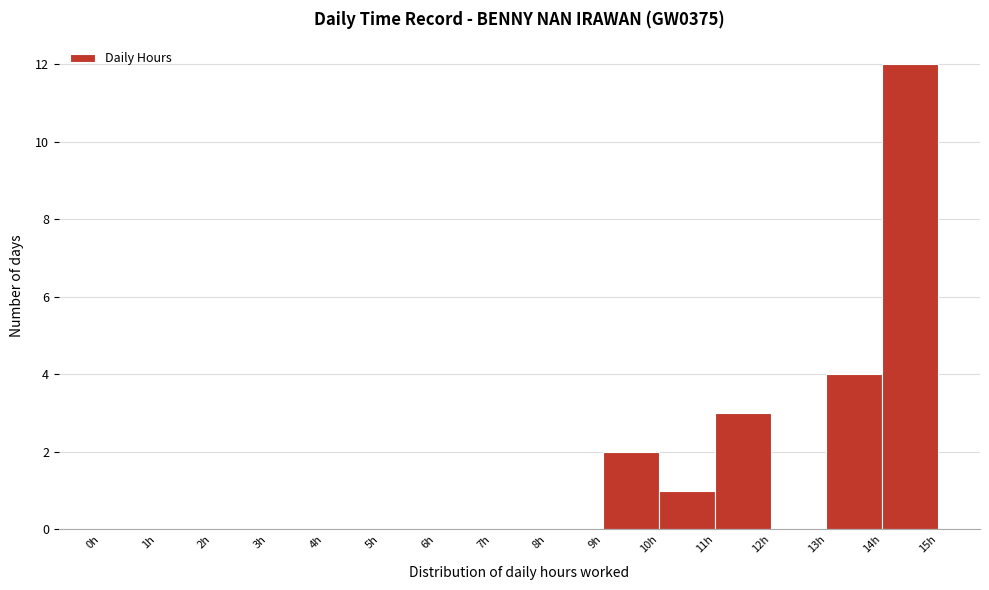

Reading left to right, list every bar in this chart as the range it spans on the x-axis followed by its height. The values are not printed on the chart, so give them approximately, as read against the axis.

0 to 1: 0
1 to 2: 0
2 to 3: 0
3 to 4: 0
4 to 5: 0
5 to 6: 0
6 to 7: 0
7 to 8: 0
8 to 9: 0
9 to 10: 2
10 to 11: 1
11 to 12: 3
12 to 13: 0
13 to 14: 4
14 to 15: 12